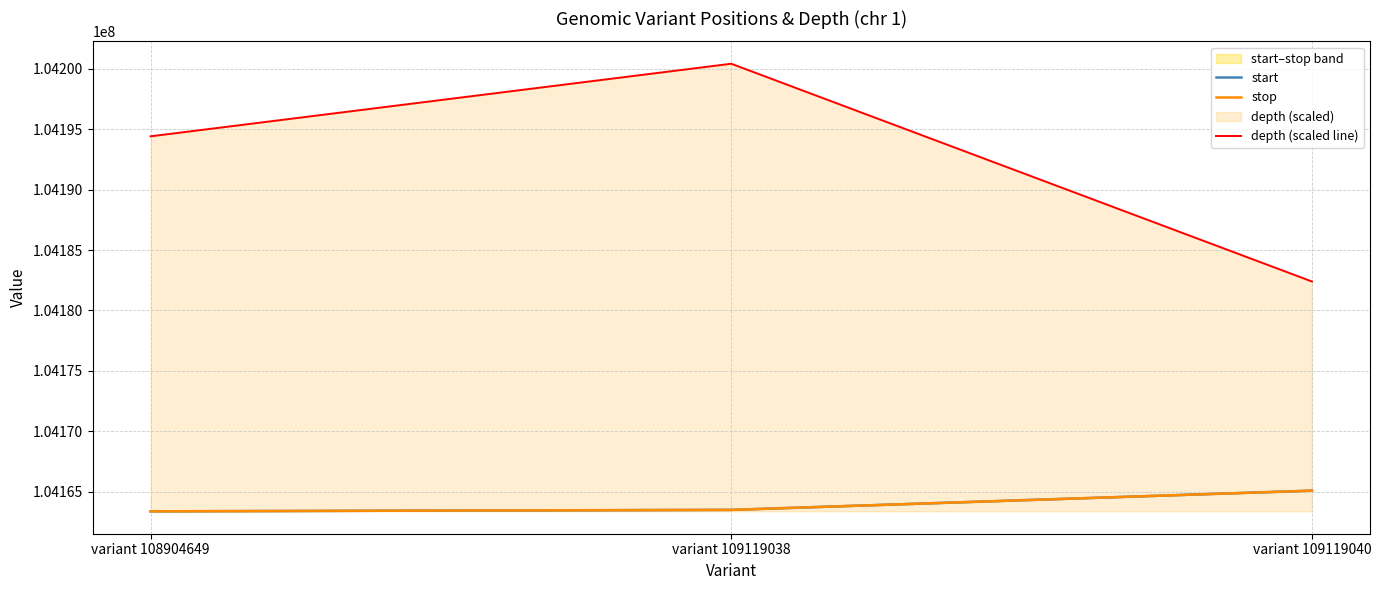

Is the value of stop at variant 109119038 greater than the value of depth (scaled line) at variant 109119038?

No